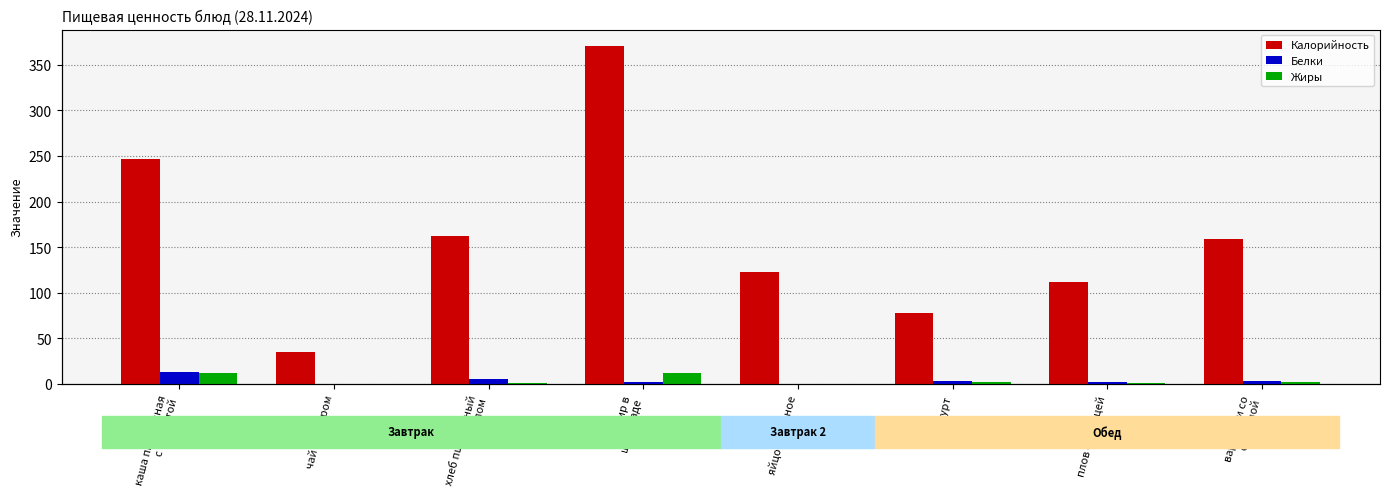

How many categories are shown in the chart?

8